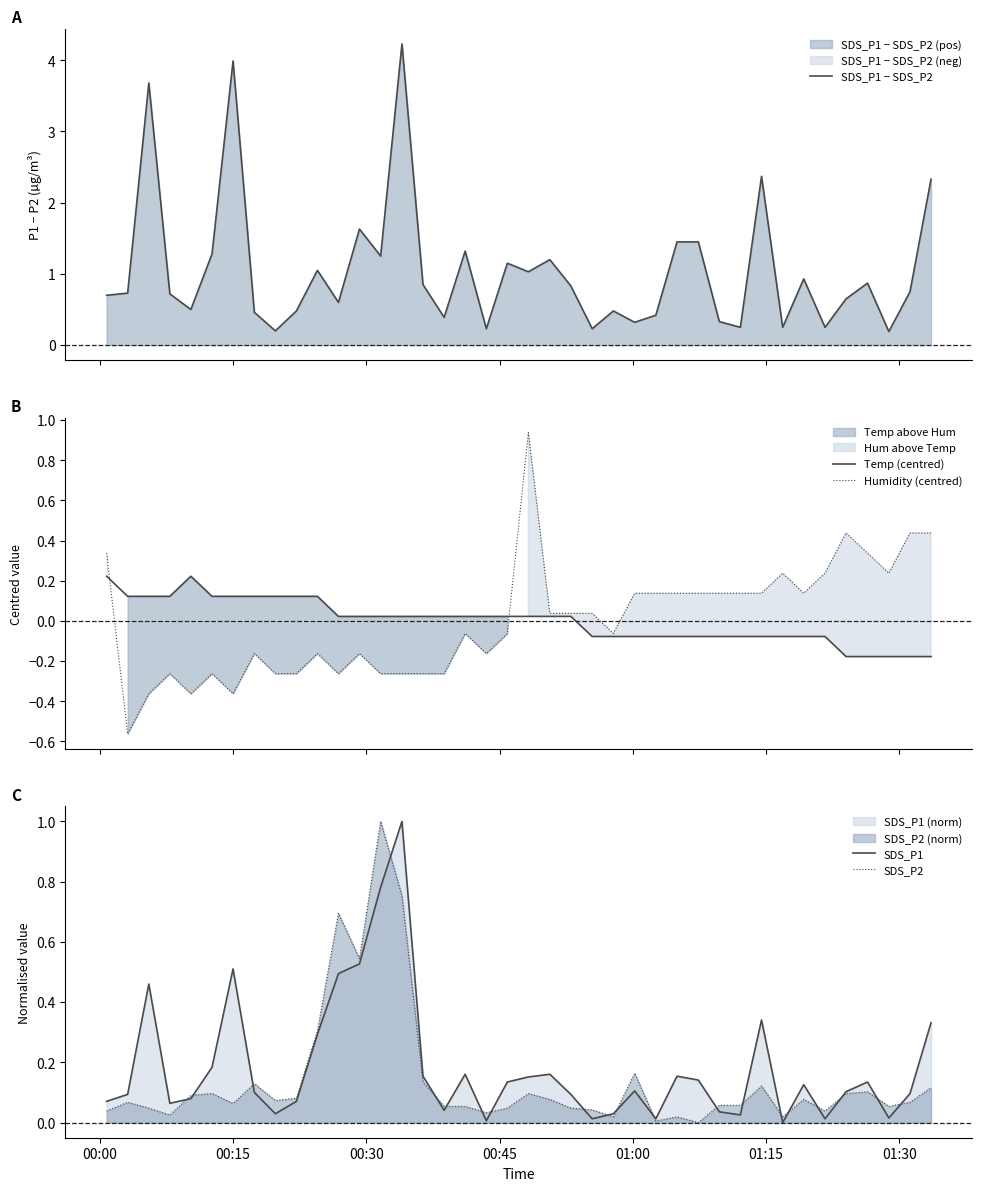

What are all the series names shown in the legend?

SDS_P1 − SDS_P2, Temp (centred), Humidity (centred), SDS_P1, SDS_P2